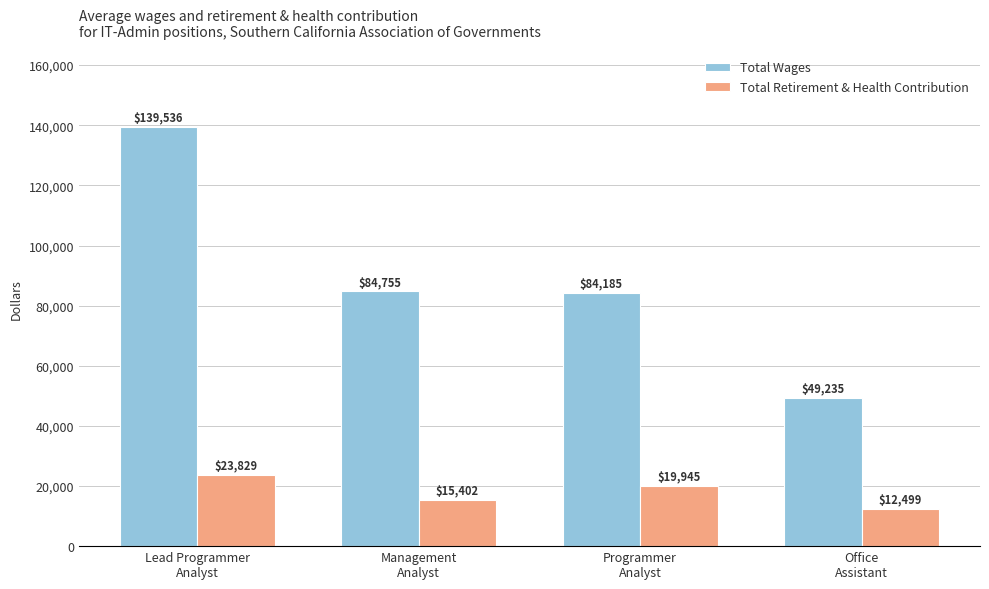

How many groups of bars are there?

4